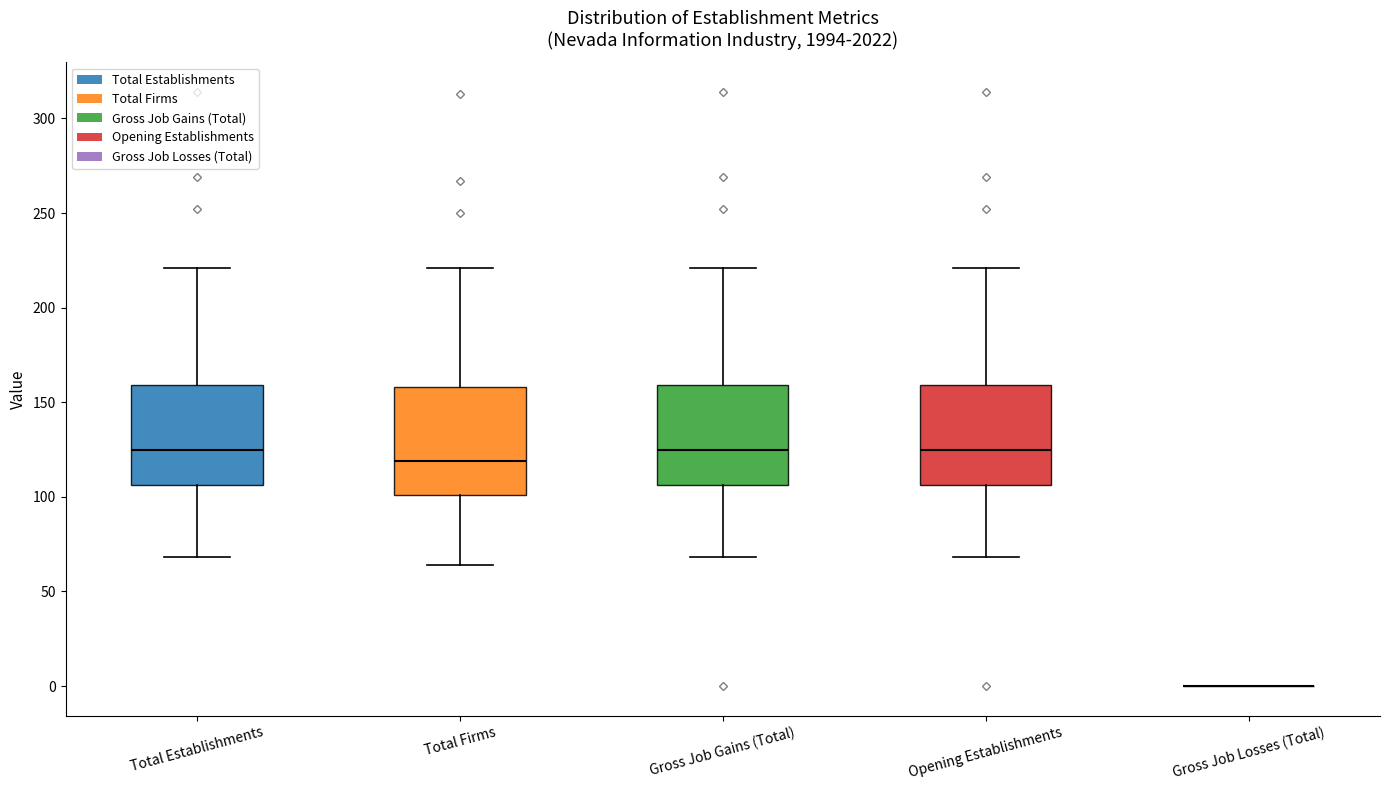

Reading left to right, read every box against the y-axis: the position of its median line, the range the box covers, and the ends of its whiskers. The values are not printed on the chart, so give them approximately, as read against the axis.

Total Establishments: median 125, box 105 to 160, whiskers 70 to 220
Total Firms: median 120, box 100 to 160, whiskers 65 to 220
Gross Job Gains (Total): median 125, box 105 to 160, whiskers 70 to 220
Opening Establishments: median 125, box 105 to 160, whiskers 70 to 220
Gross Job Losses (Total): box collapsed to a line at 0, whiskers 0 to 0